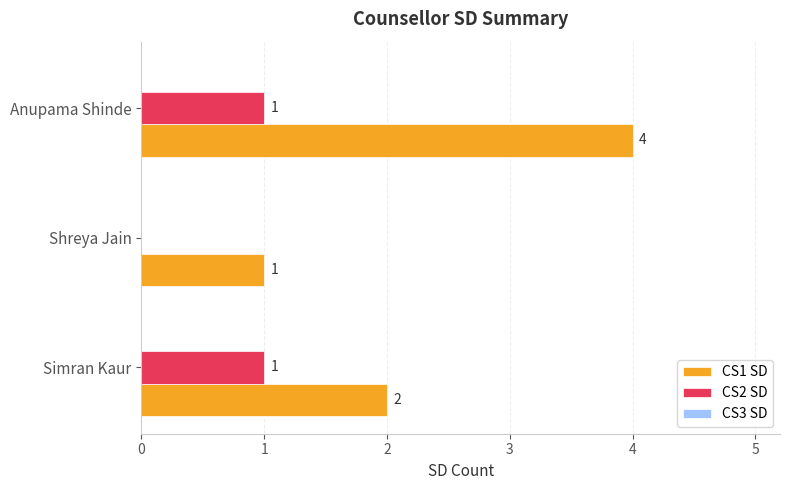

At which category is the sum across all series the highest?

Anupama Shinde